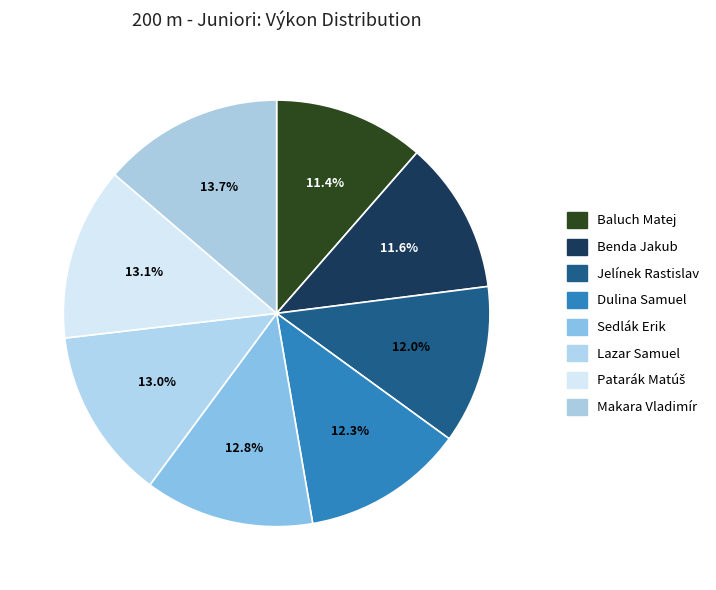

To the nearest percent, what is the average slice percentage?

12%